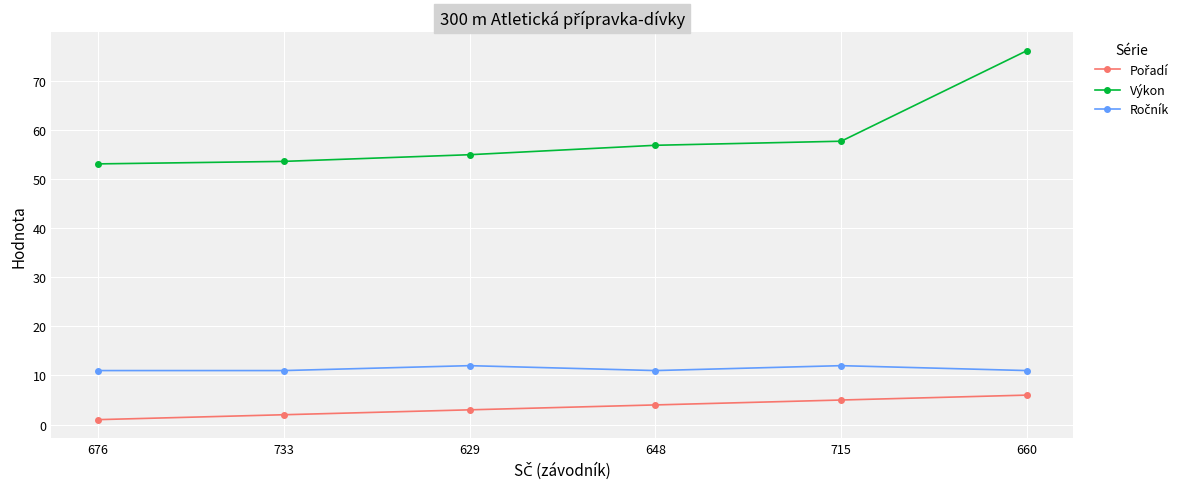

Between 733 and 660, which series saw the biggest shift?

Výkon